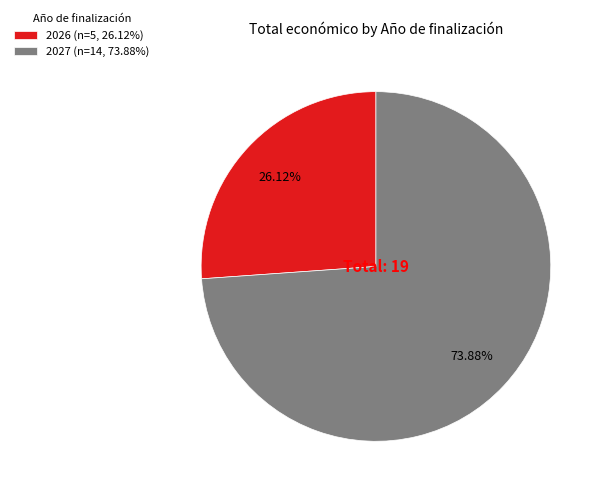

Is the sum of 2026 (n=5, 26.12%) and 2027 (n=14, 73.88%) greater than half?

Yes